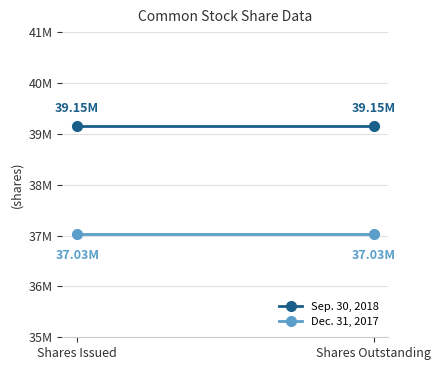

Reading left to right, what are all the values shown in this chart?

Sep. 30, 2018: 39149000	39149000
Dec. 31, 2017: 37026000	37026000